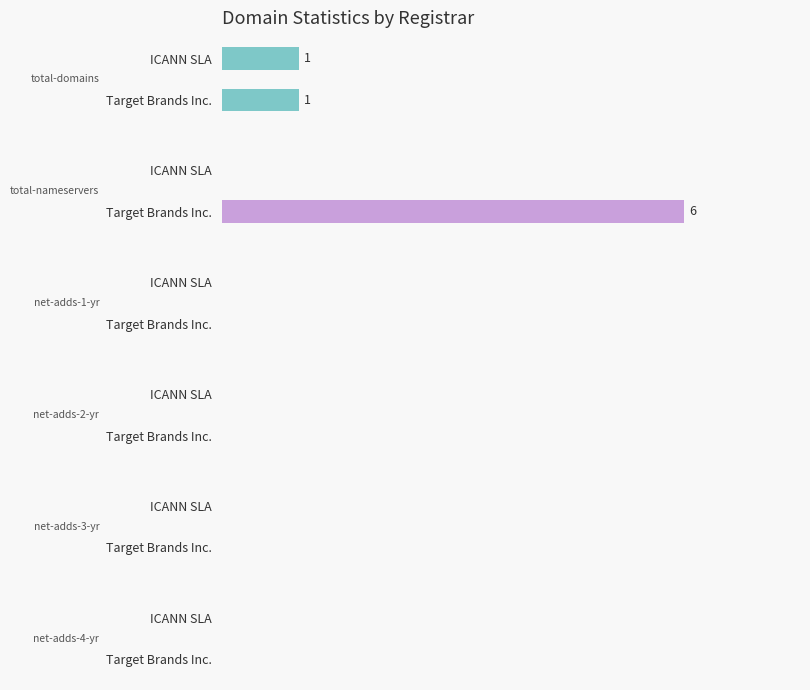

What is the sum of all total-domains values?

2